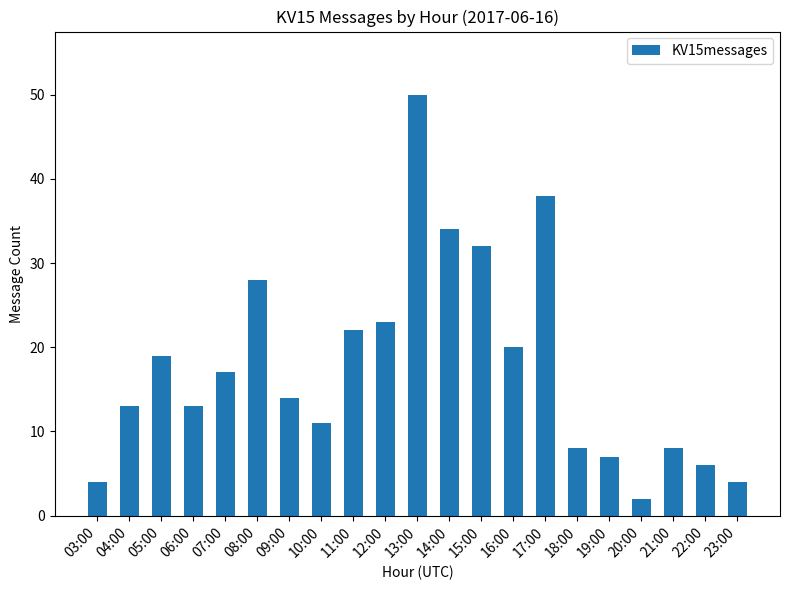

Reading left to right, what are all the values shown in this chart?

03:00=4	04:00=13	05:00=19	06:00=13	07:00=17	08:00=28	09:00=14	10:00=11	11:00=22	12:00=23	13:00=50	14:00=34	15:00=32	16:00=20	17:00=38	18:00=8	19:00=7	20:00=2	21:00=8	22:00=6	23:00=4